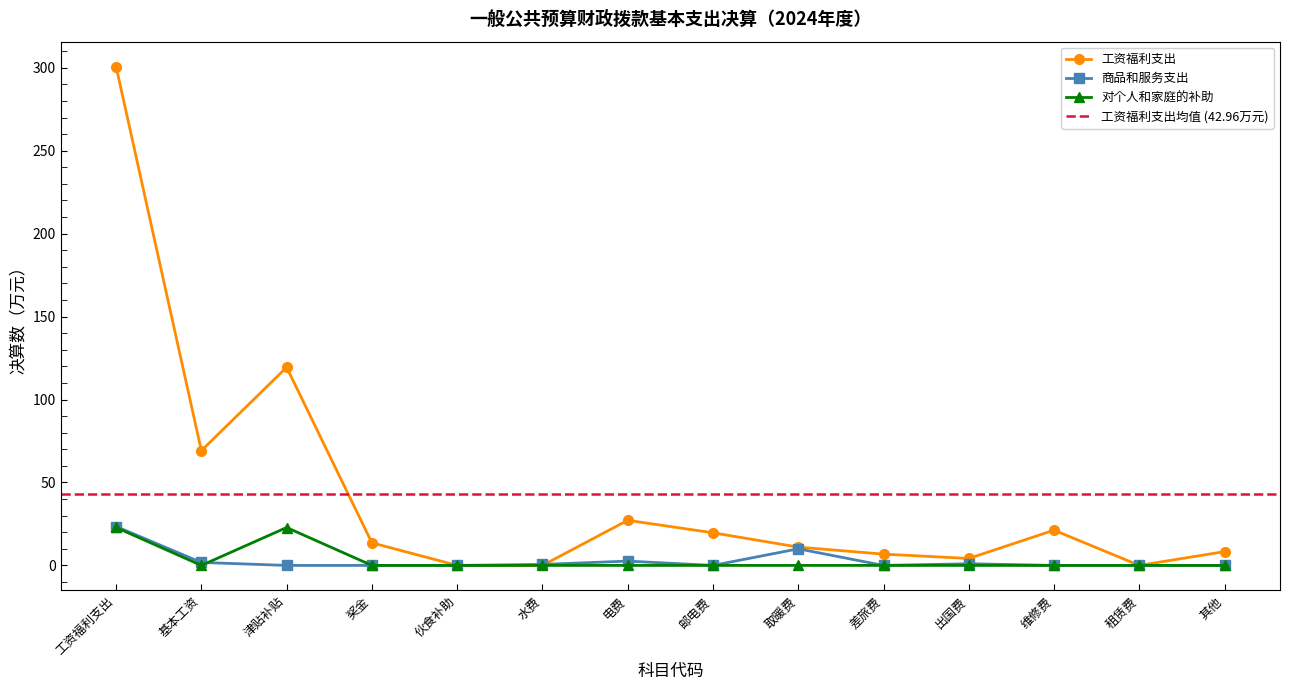

How many values in 商品和服务支出 are above zero?

6